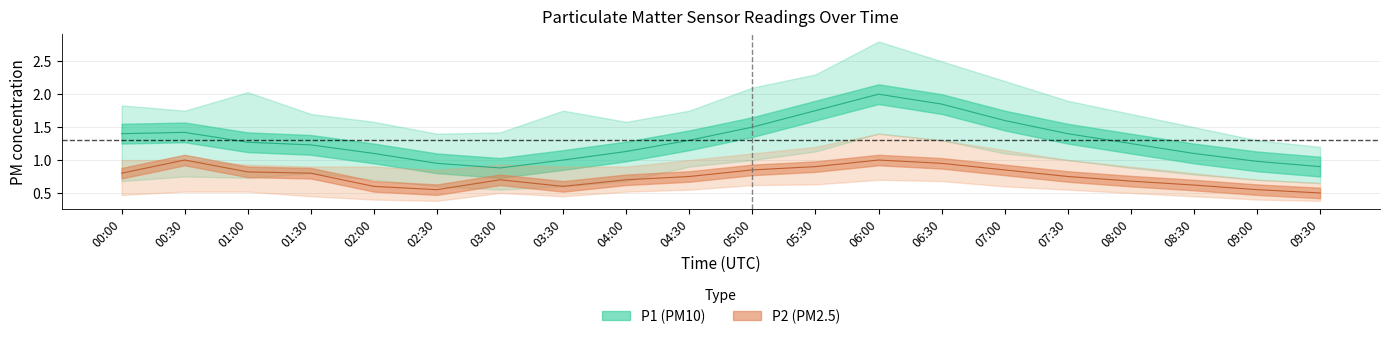

What is the sum of all P2_upper values?

19.5